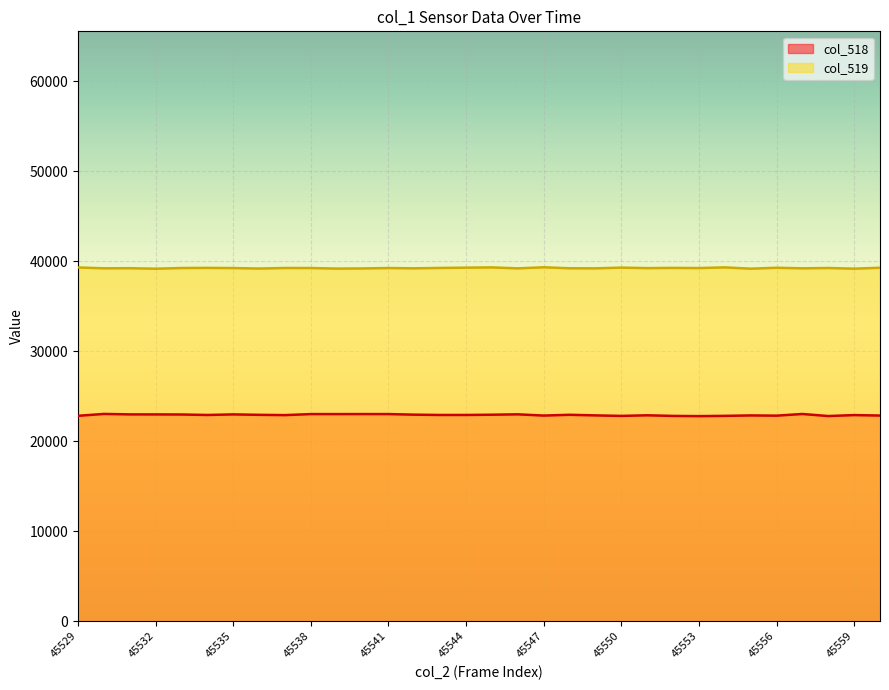

What is the total value across all series at 45546?

62181